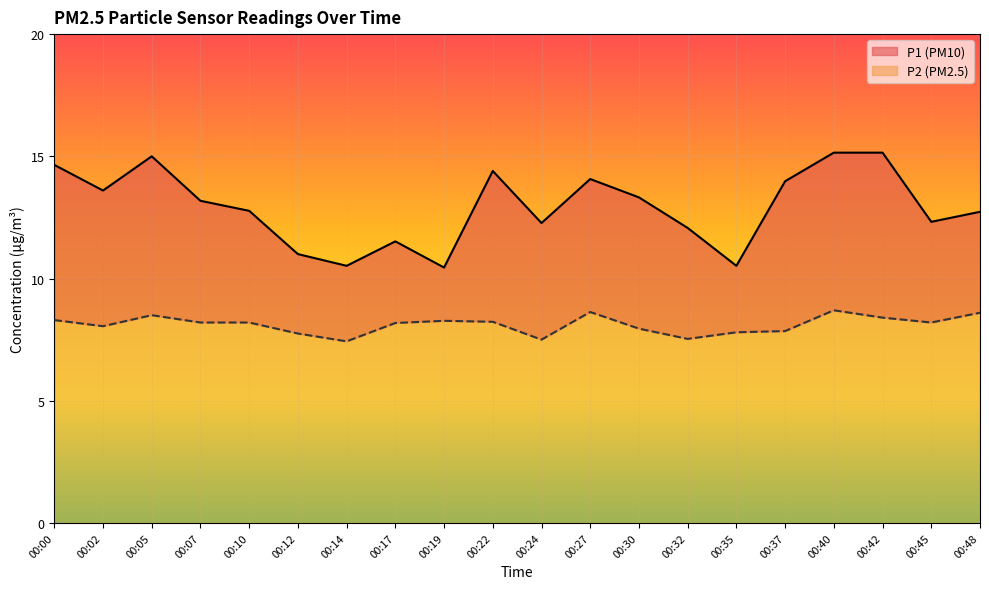

True or false: P2 and P1 intersect in this chart.

False